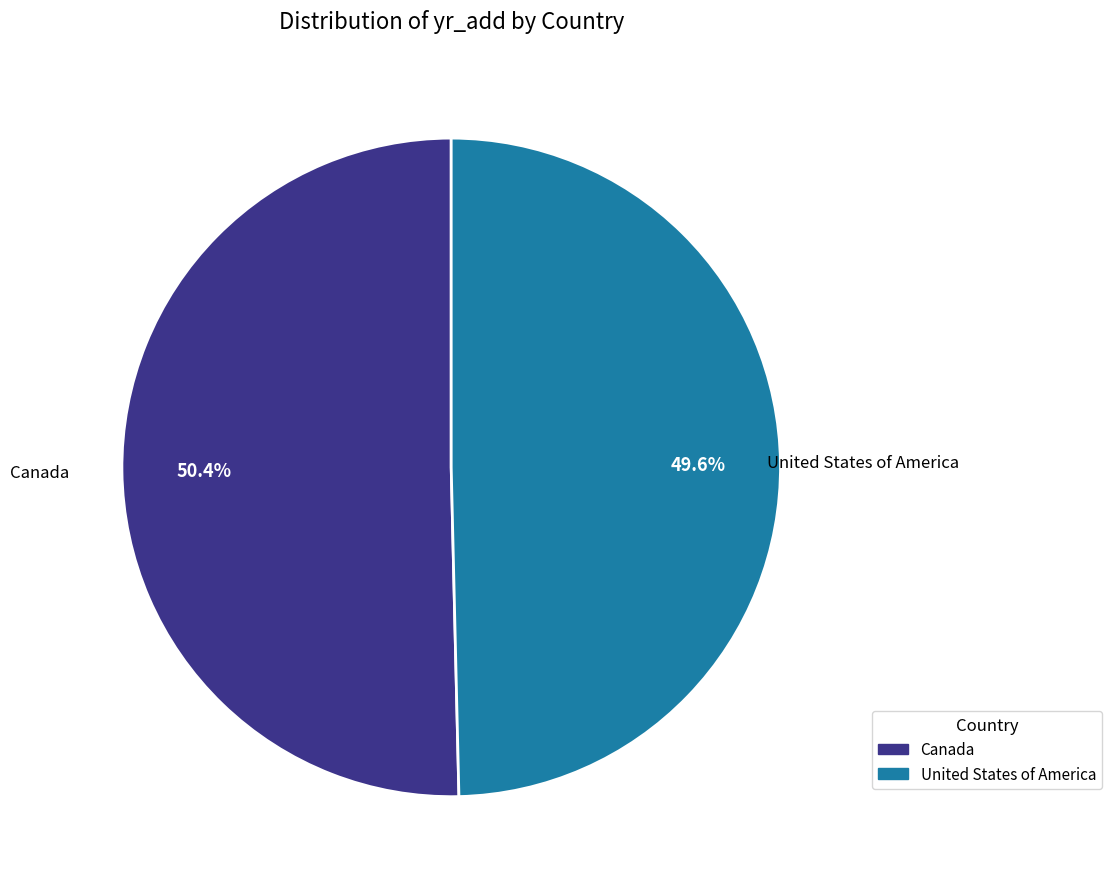

True or false: Canada accounts for 41% of the total.

False